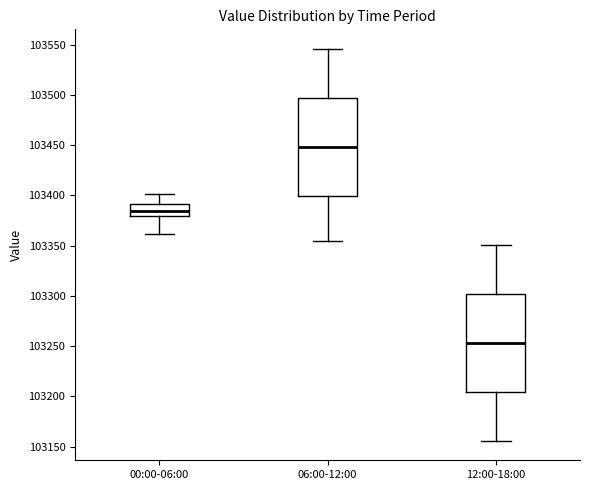

Where does the lower whisker of the box for 00:00-06:00 end on the y-axis? The values are not printed on the chart, so give them approximately, as read against the axis.

103360